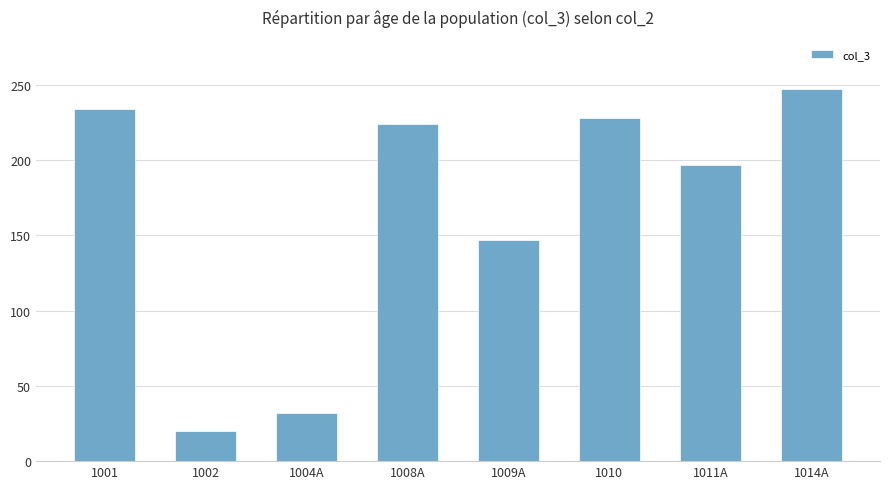

What is the ratio of the value at 1008A to the value at 1009A?

1.5